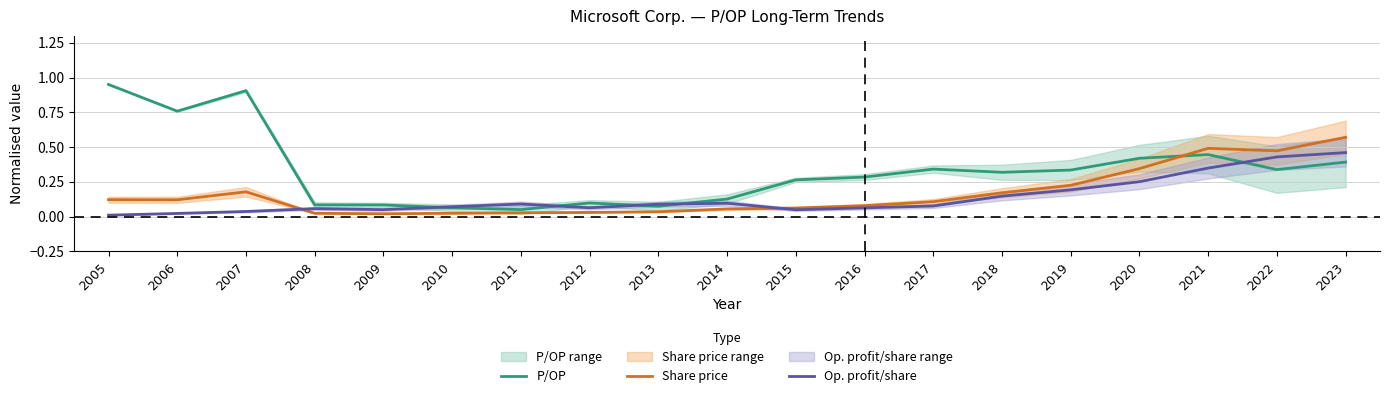

Reading left to right, transcribe all the data shown in this chart.

P/OP: 1.0	0.8	0.9	0.1	0.1	0.1	0.1	0.1	0.1	0.1	0.3	0.3	0.3	0.3	0.3	0.4	0.4	0.3	0.4
Share price: 0.1	0.1	0.2	0.0	0.0	0.0	0.0	0.0	0.0	0.1	0.1	0.1	0.1	0.2	0.2	0.3	0.5	0.5	0.6
Op. profit/share: 0.0	0.0	0.0	0.1	0.0	0.1	0.1	0.1	0.1	0.1	0.0	0.1	0.1	0.1	0.2	0.3	0.3	0.4	0.5